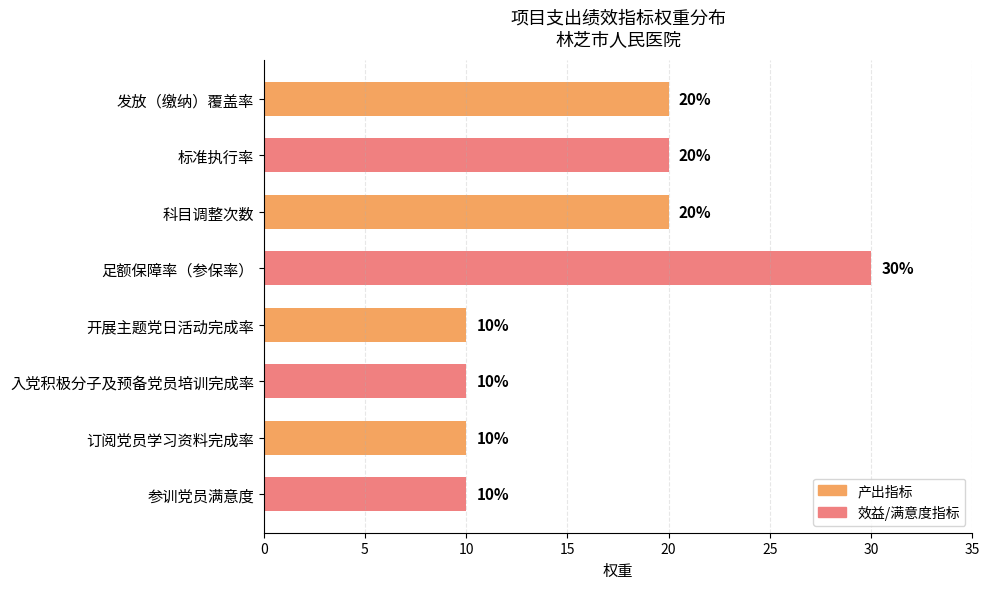

What is the change in value from 科目调整次数 to 参训党员满意度?

-10